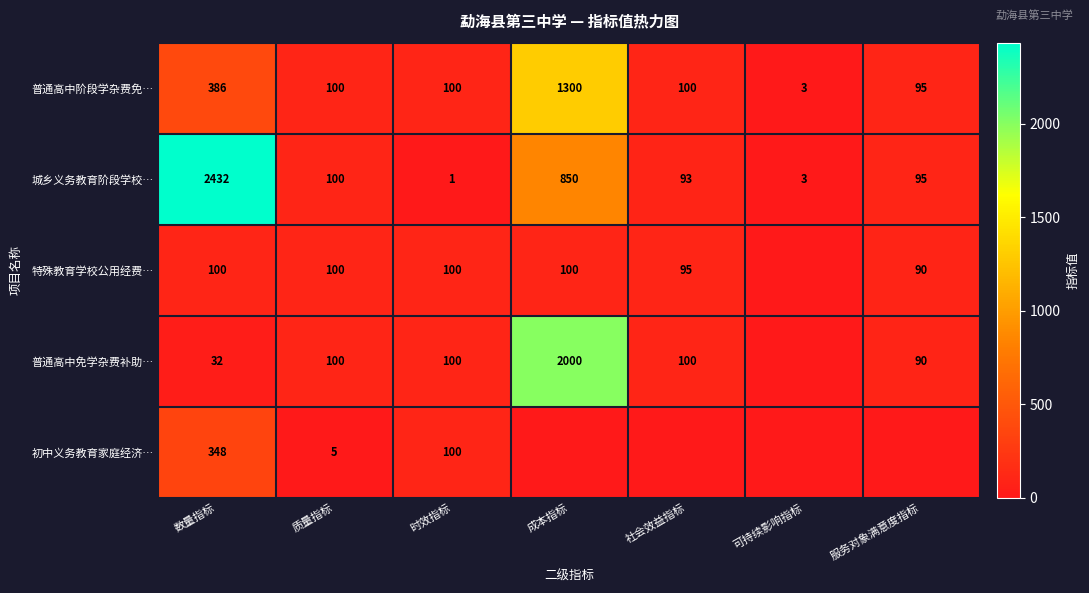

Is it true that 特殊教育学校公用经费… equals 100 at 质量指标?

True